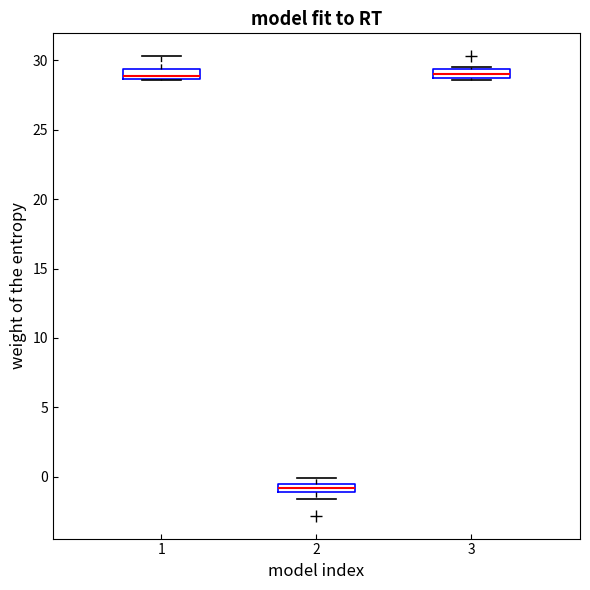

Where is the lower edge of the box at x = 1 on the y-axis? The values are not printed on the chart, so give them approximately, as read against the axis.

28.5